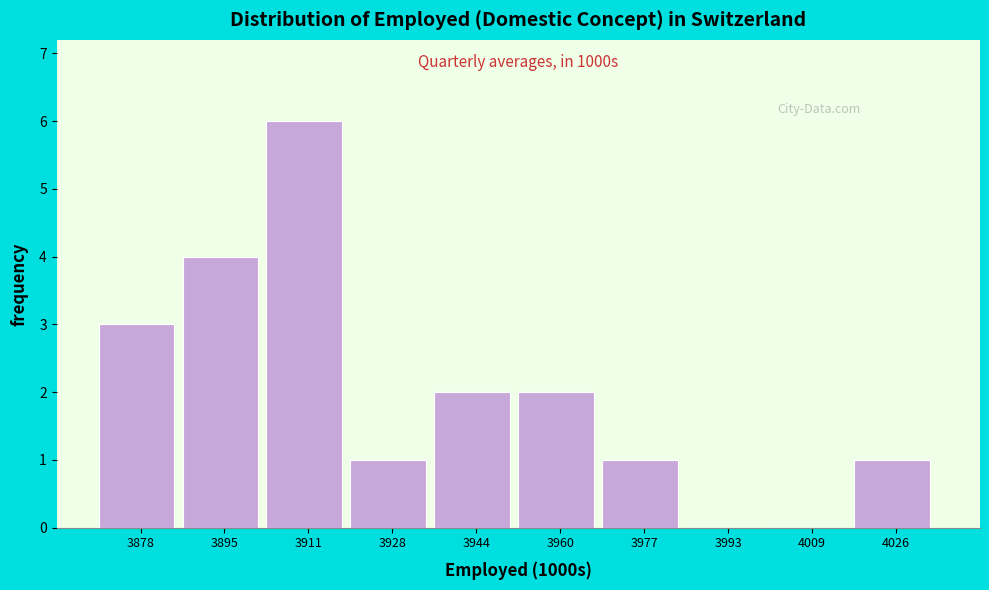

Reading left to right, list all the values displayed in this chart.

3878=3	3895=4	3911=6	3928=1	3944=2	3960=2	3977=1	3993=0	4009=0	4026=1